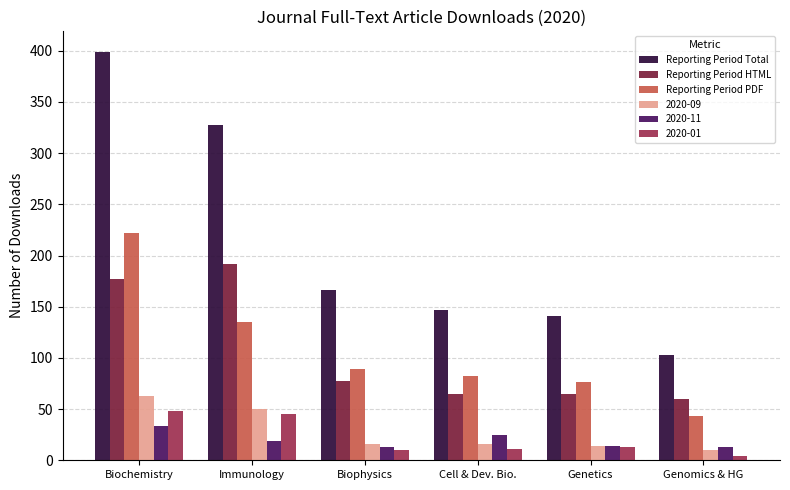

What is the label of the 1st bar from the left?

Biochemistry